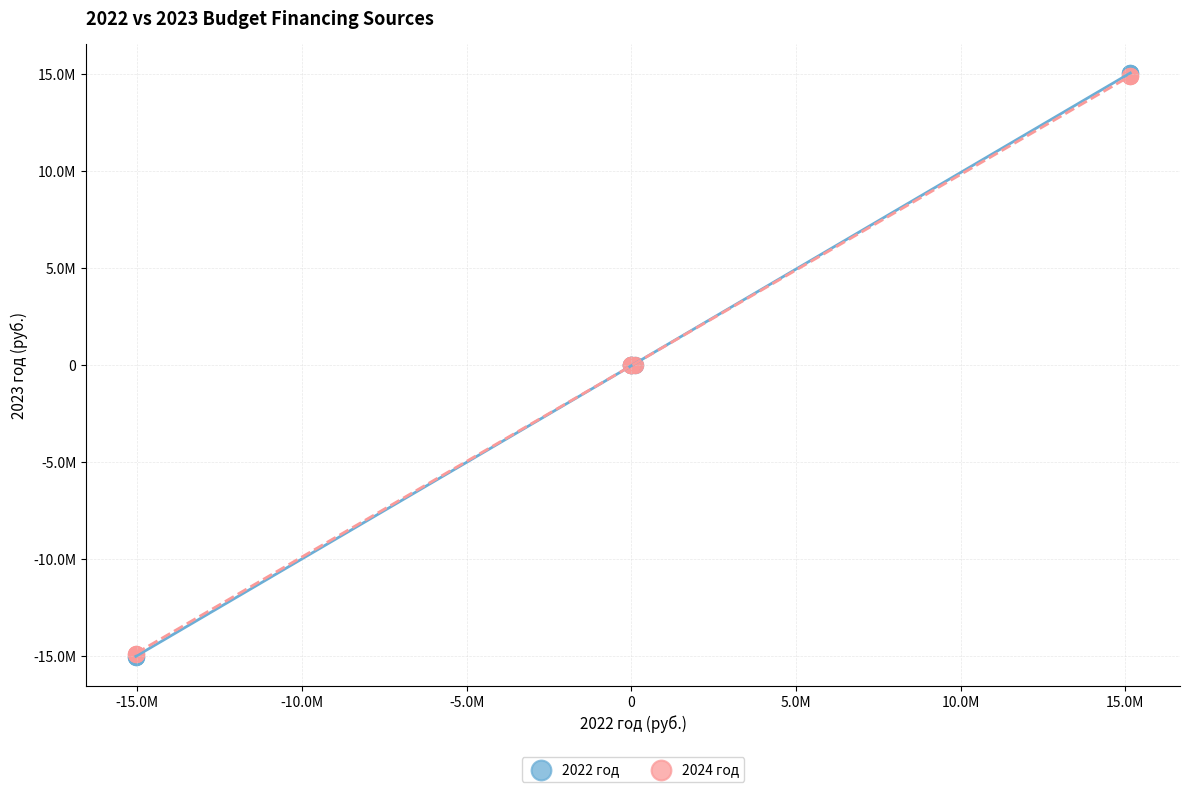

What are all the series names shown in the legend?

2022 год, 2024 год